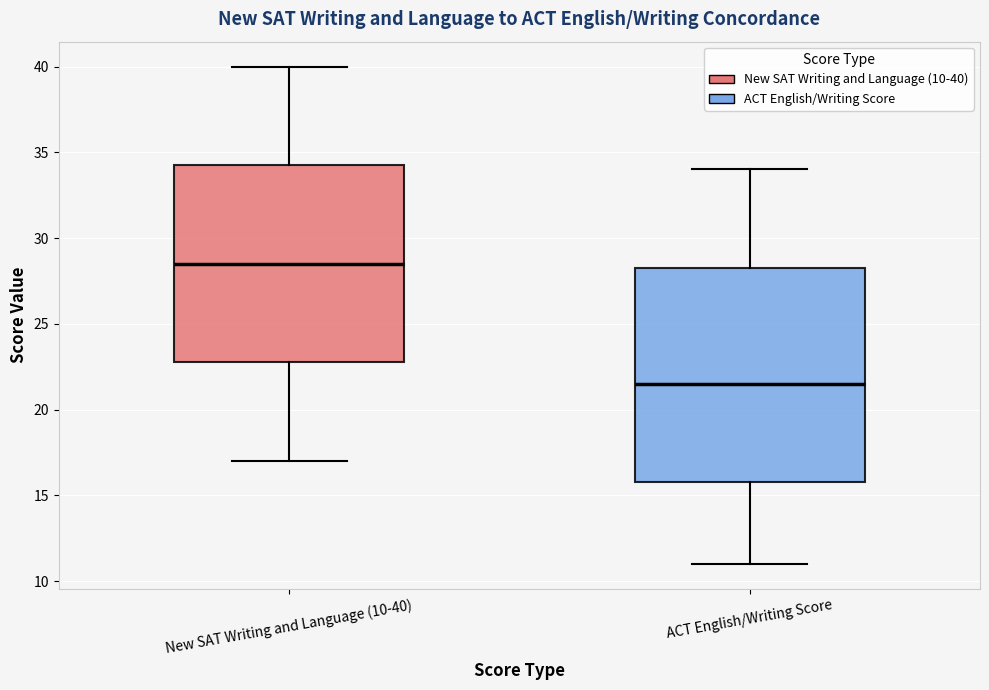

Comparing the boxes themselves (not the whiskers), which one is the tallest?

ACT English/Writing Score